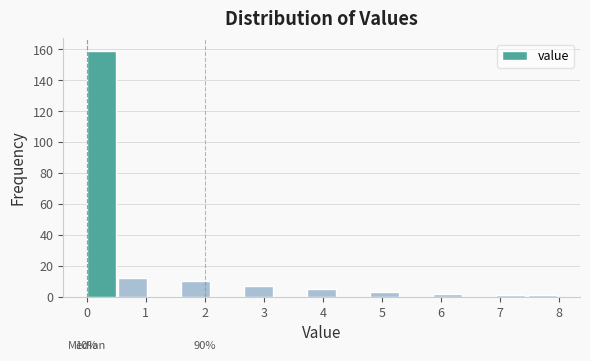

Over which range of the x-axis is the bar tallest?

0.0 to 0.5